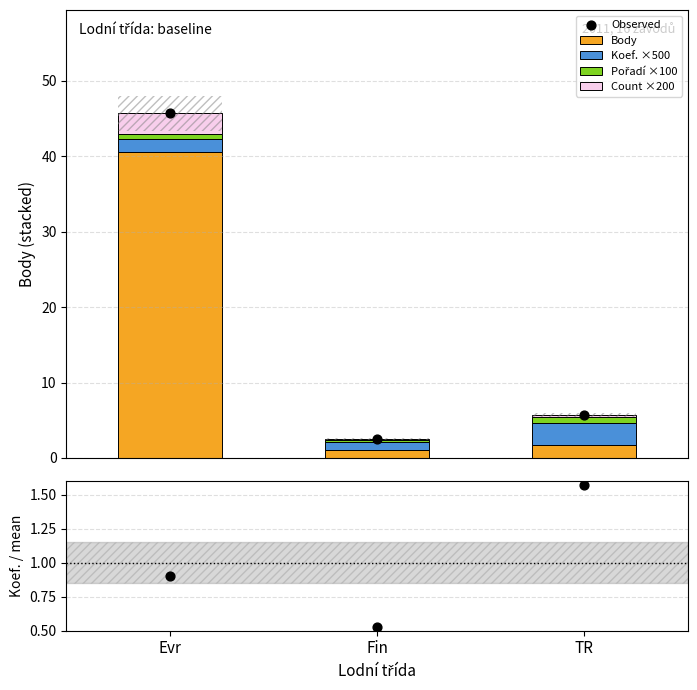

Which series contains the highest Y value?

Observed